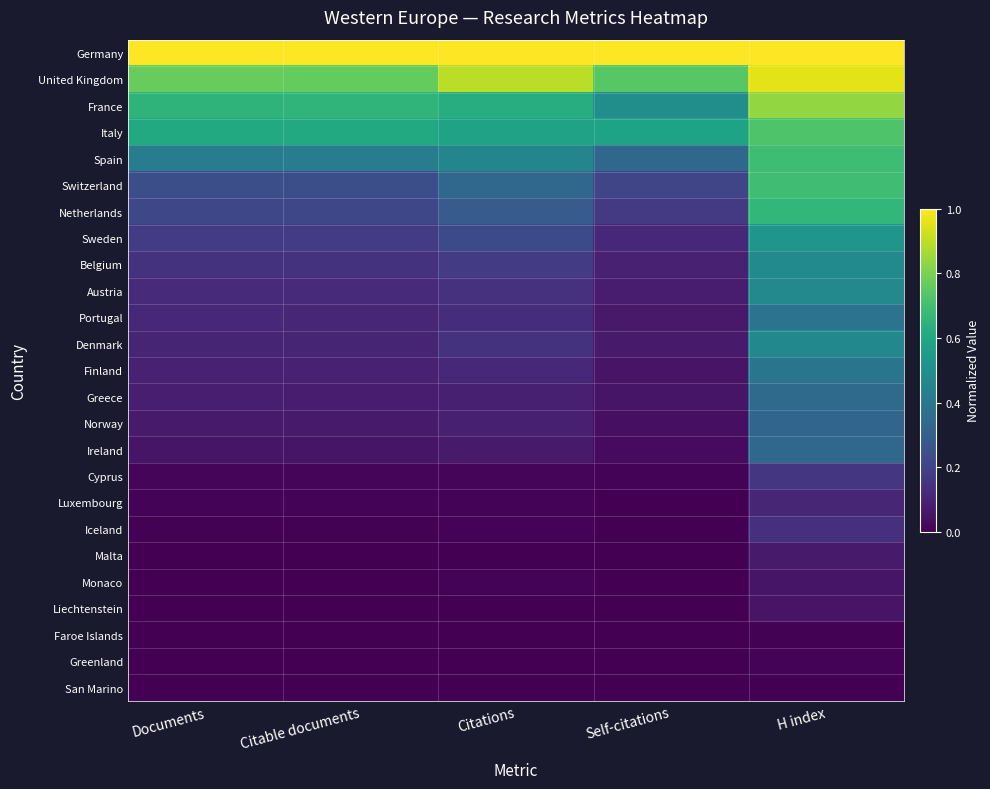

What is the total value across all series at Self-citations?

4.2